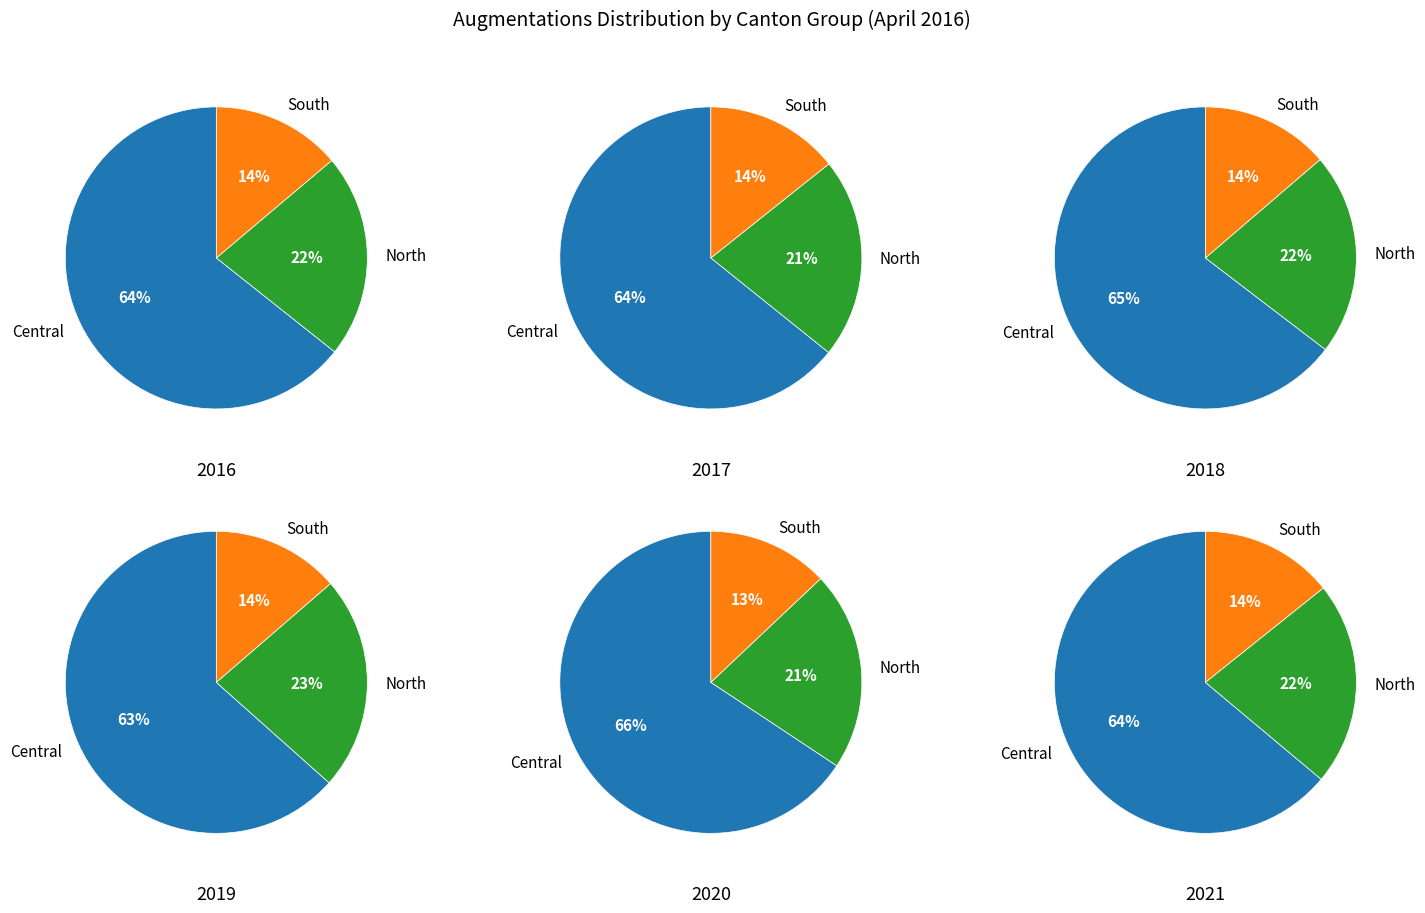

Does Fribourg represent more than half of the total?

No